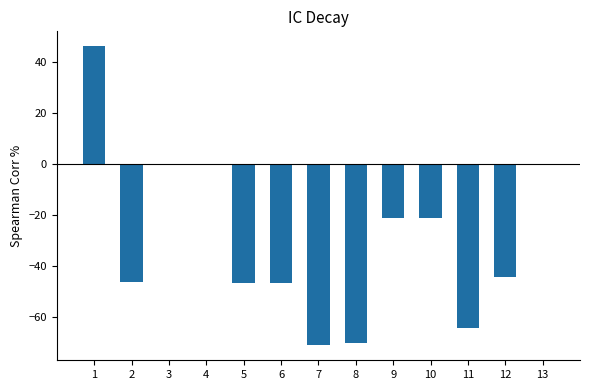

Are the bars horizontal?

No